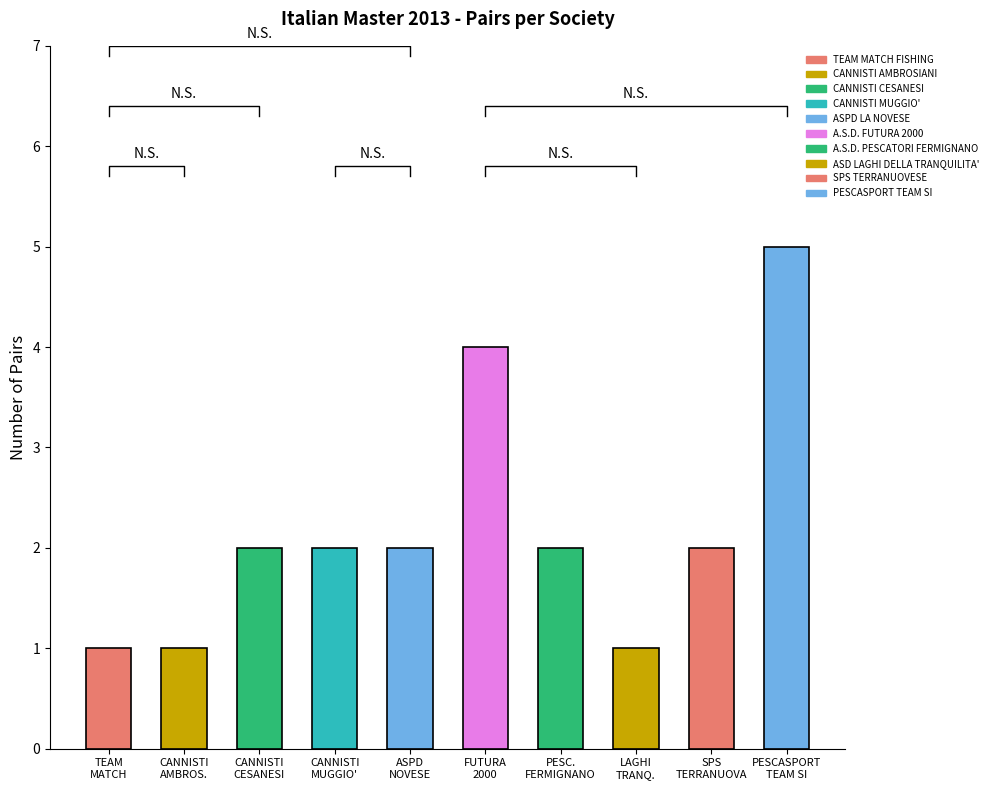

What is the sum of the values at TEAM MATCH FISHING and ASPD LA NOVESE?

3